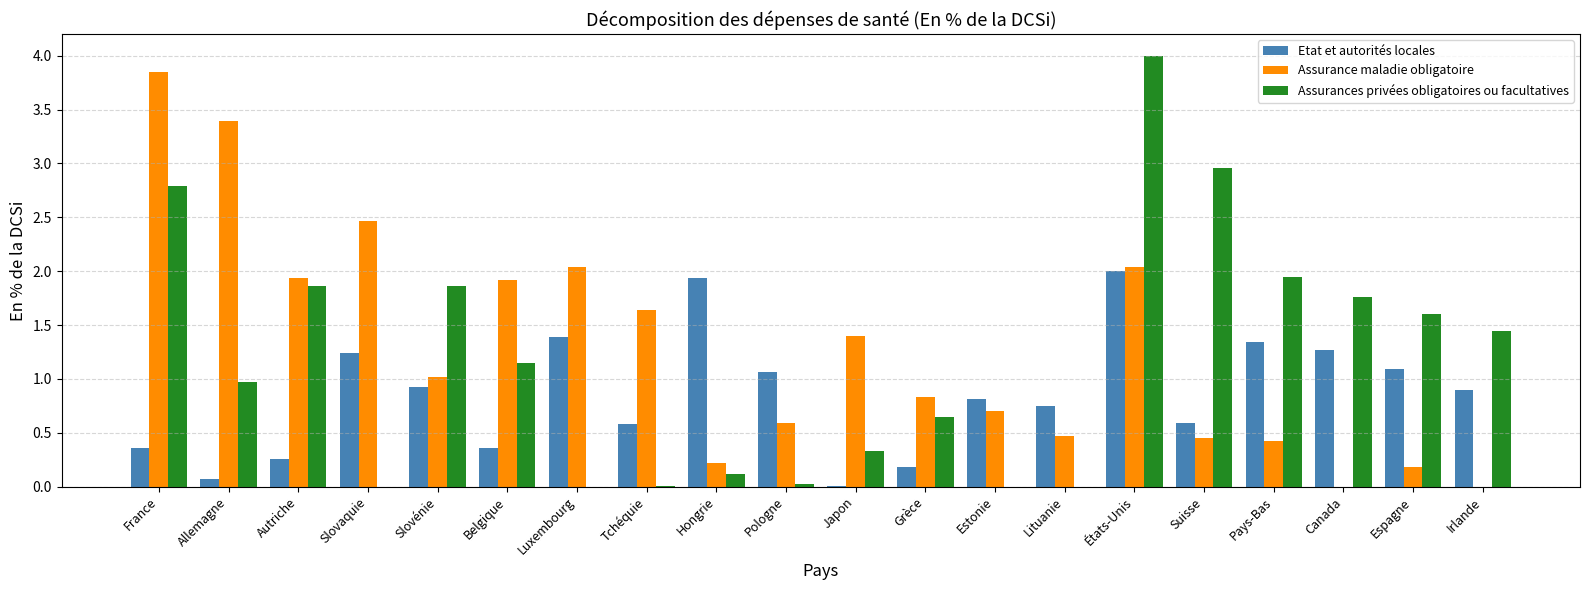

Is the value of Assurance maladie obligatoire at Luxembourg greater than the value of Assurances privées obligatoires ou facultatives at Irlande?

Yes